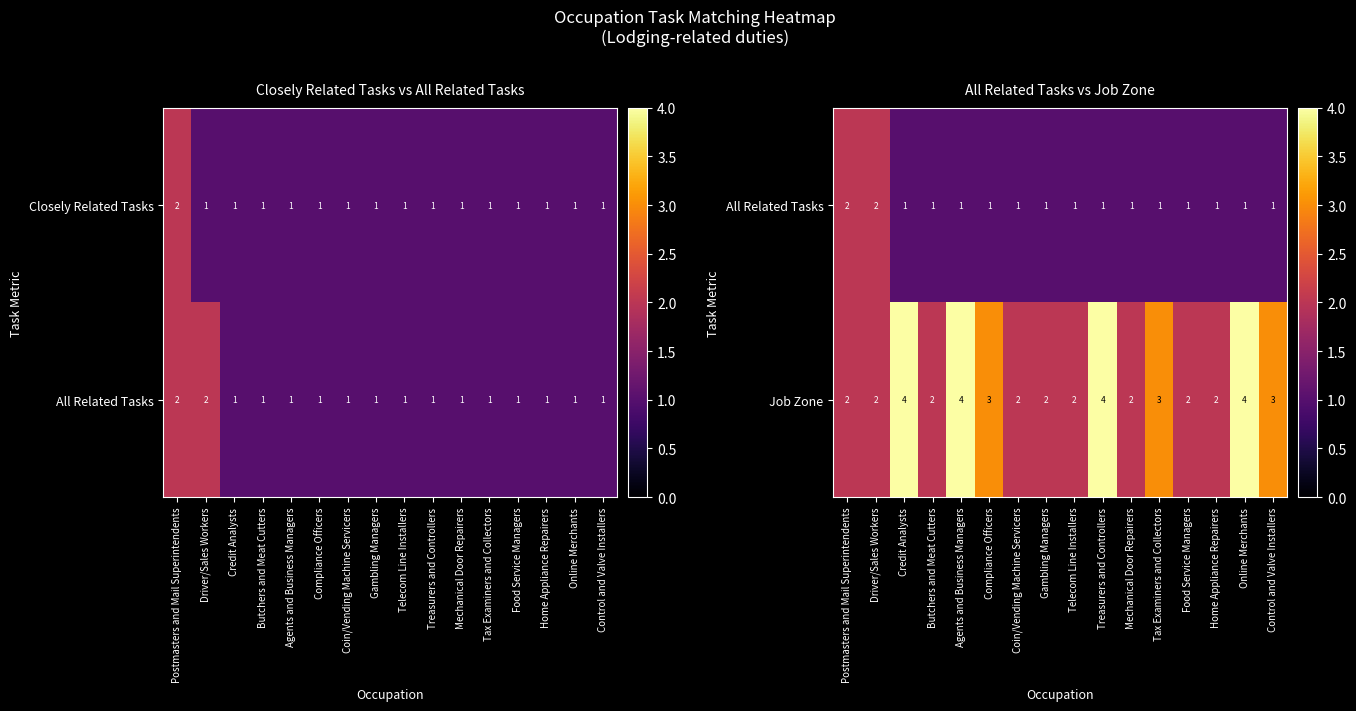

What is the minimum value shown in the chart?

1